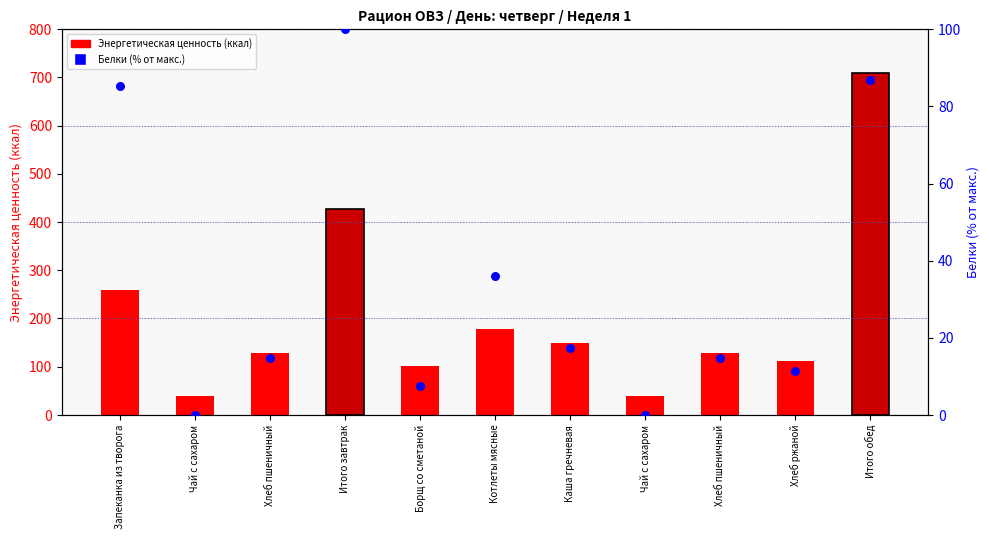

What are all the series names shown in the legend?

Энергетическая ценность (ккал), Белки (% от макс.)